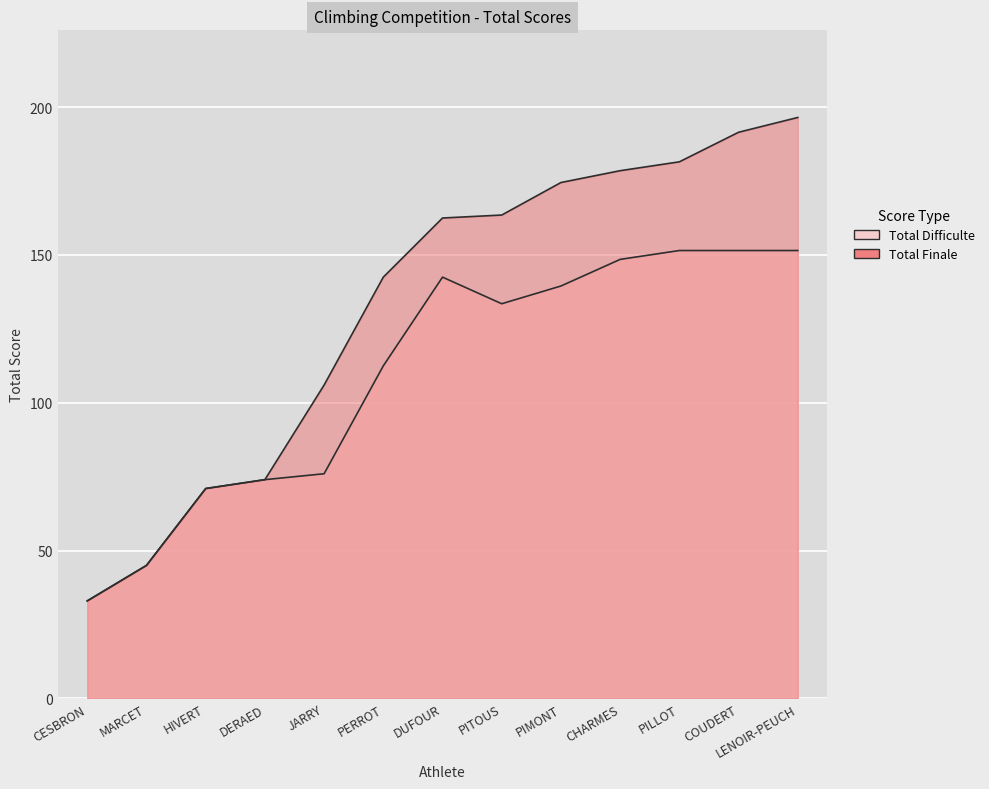

Is the value of Total Difficulte at LENOIR-PEUCH greater than the value of Total Finale at DUFOUR?

No